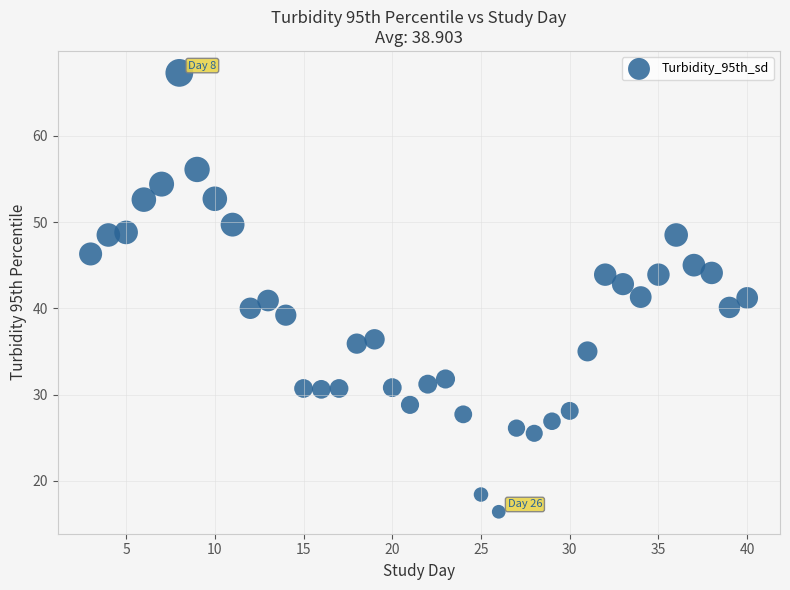

What is the range of X values (max minus min)?

37.0